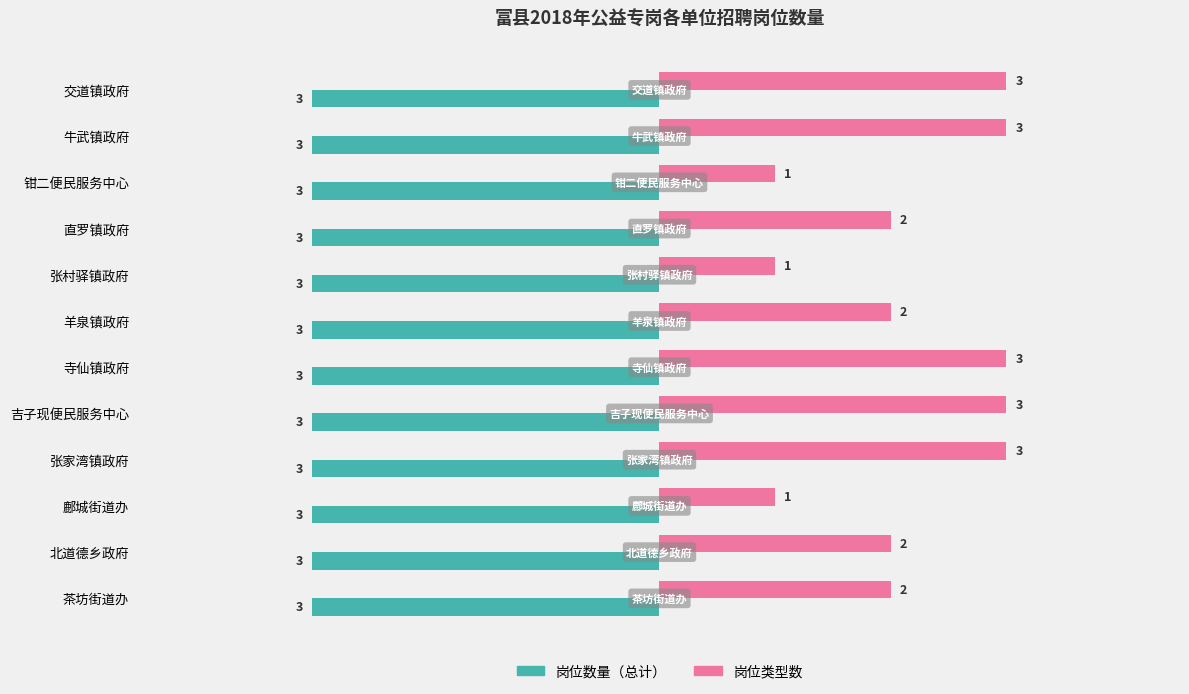

The value of 岗位数量（总计） at 张家湾镇政府 is -3. True or false?

True